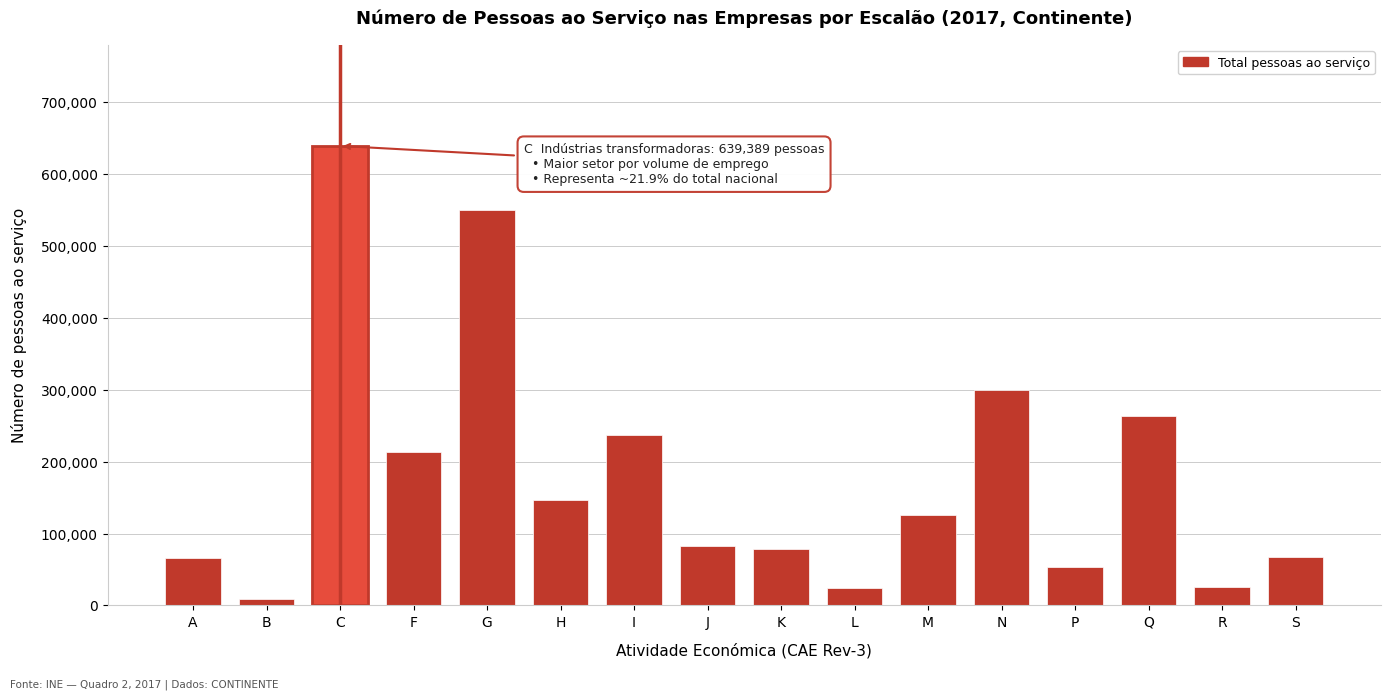

What is the value of the 3rd bar from the left?

639389